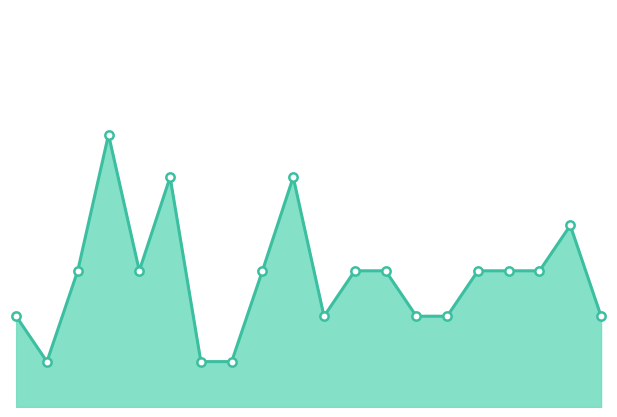

How many lines are shown in the chart?

1